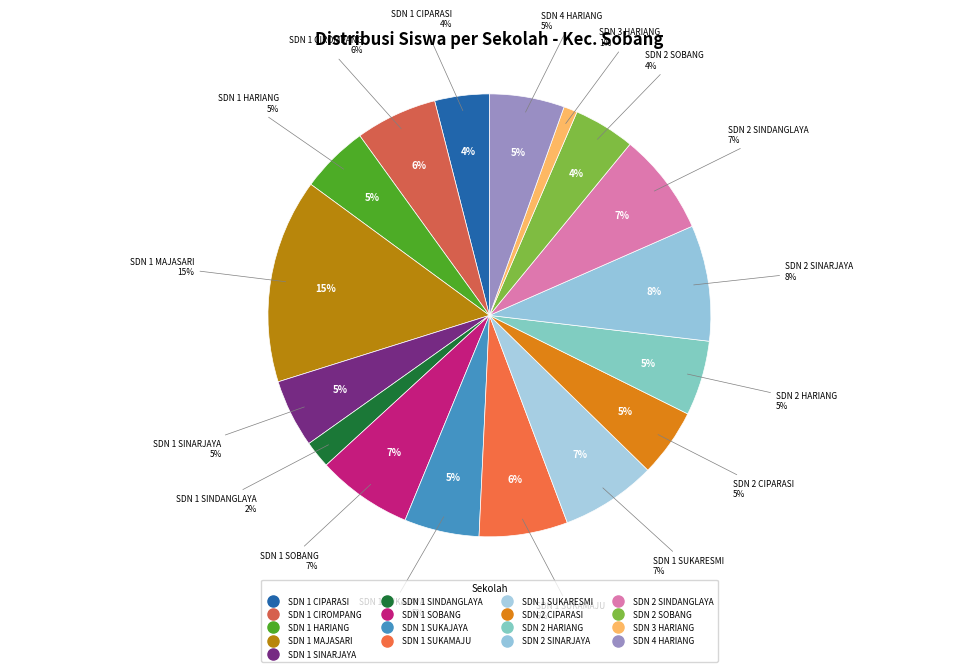

How many segments does this pie chart have?

17